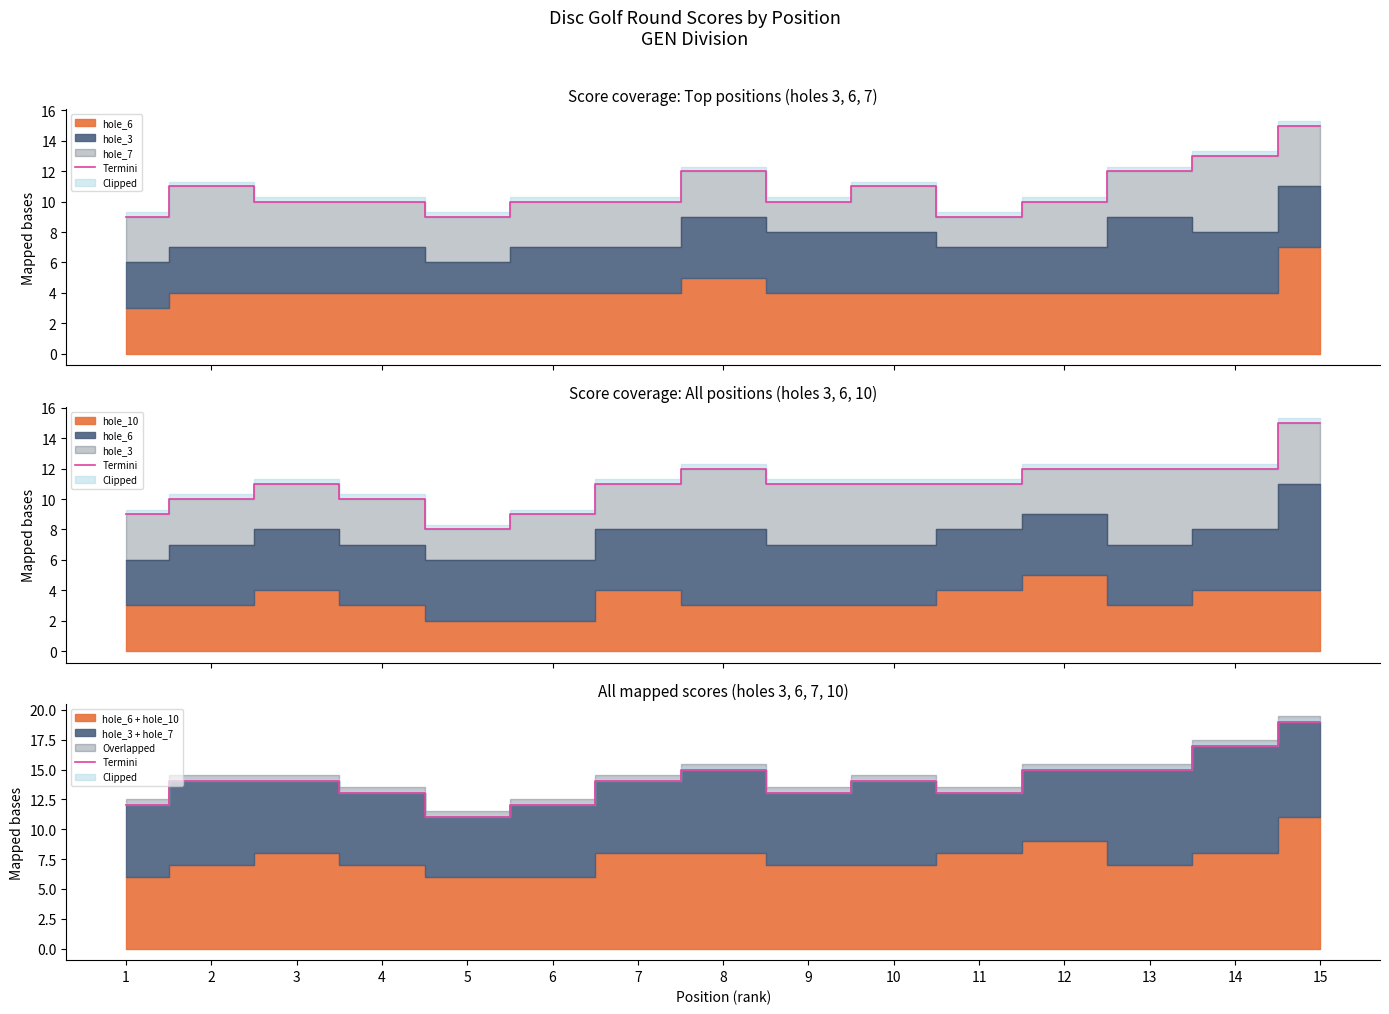

How many data points are above 14?

5